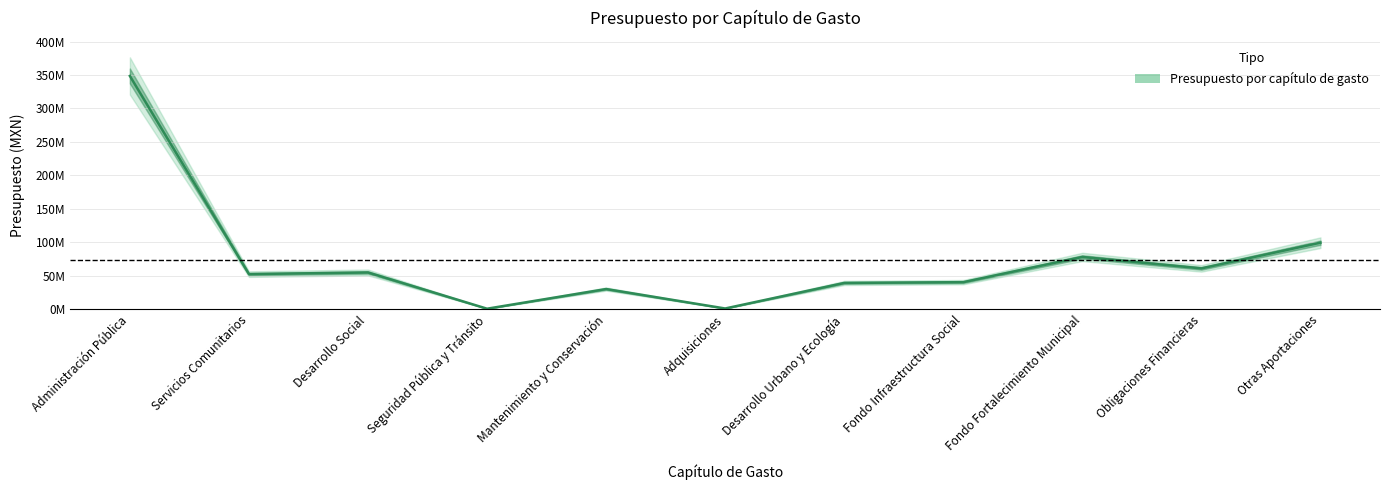

True or false: the data has more than 2 interior local peaks.

True